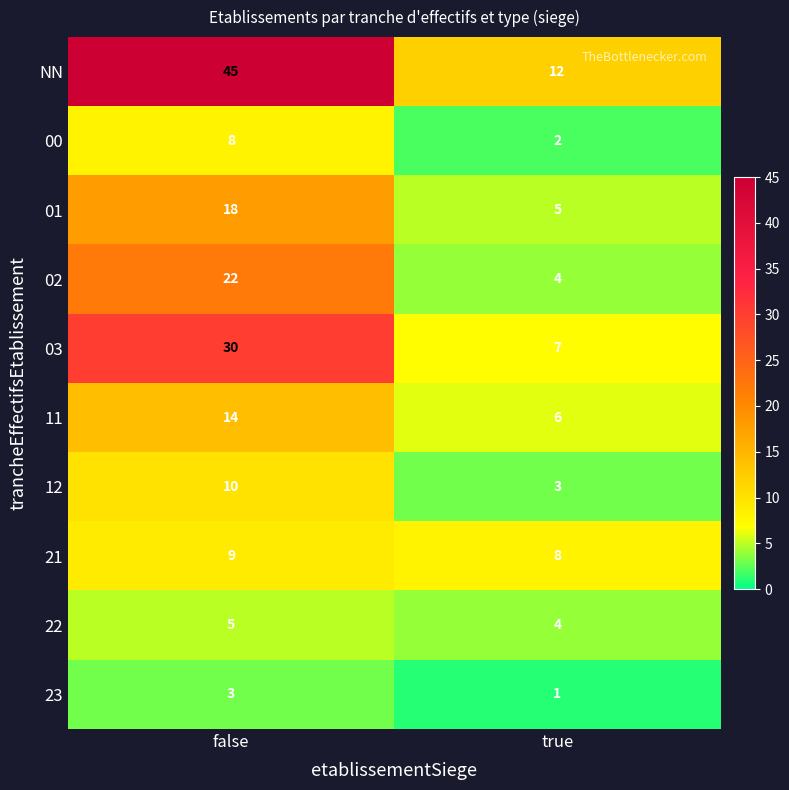

Is it true that NN equals 59 at false?

False